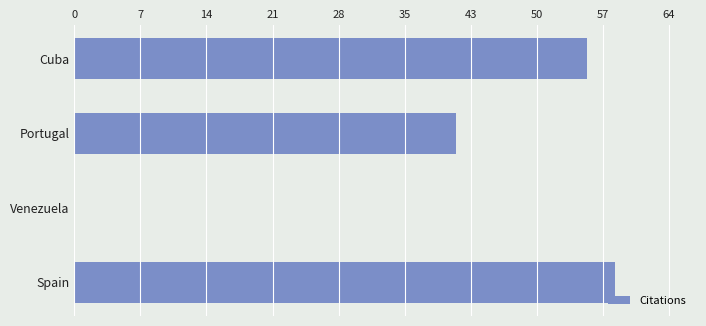

Where is the data nearest to the value 29?

Portugal